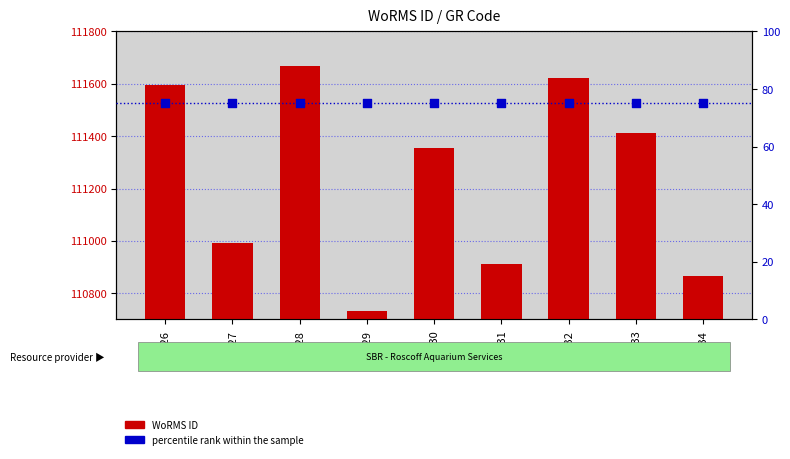

Which series has the largest Y range (max minus min)?

WoRMS ID